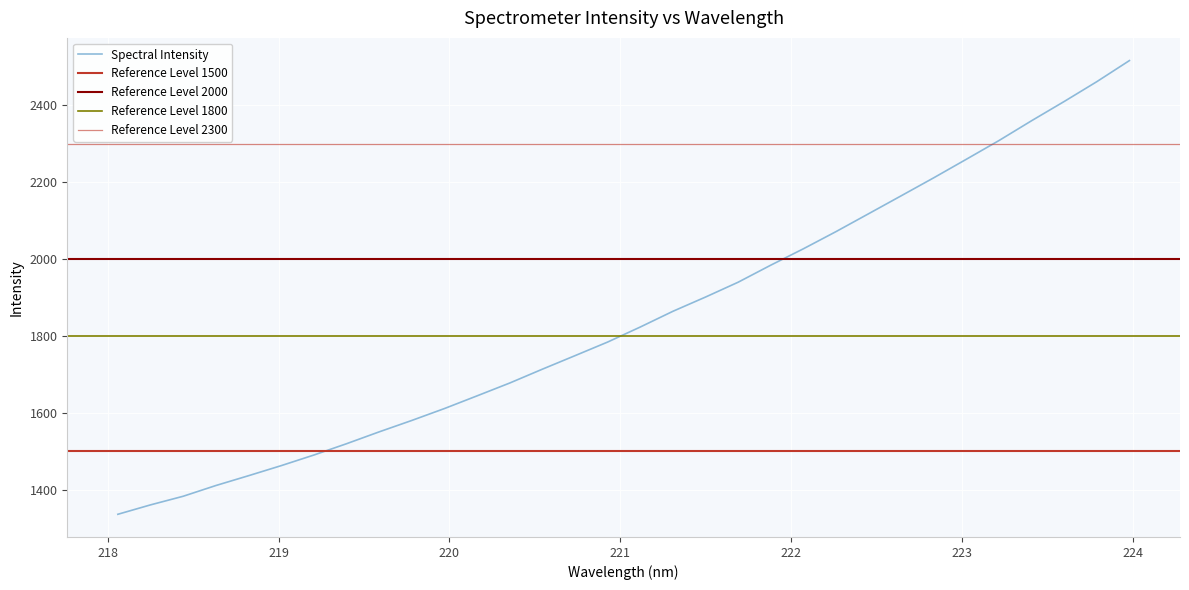

Which category has the highest value across all series?

223.9802